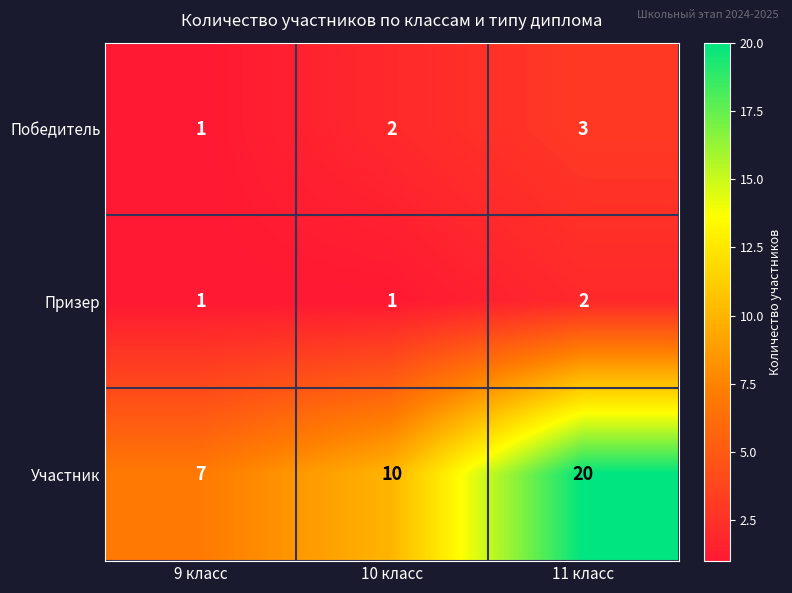

Count the number of data series in this chart.

3